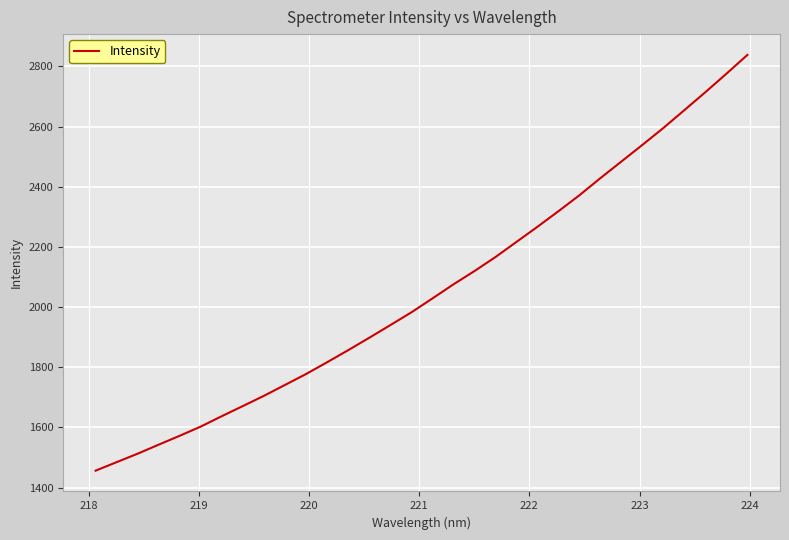

What is the greatest value displayed?

2838.1